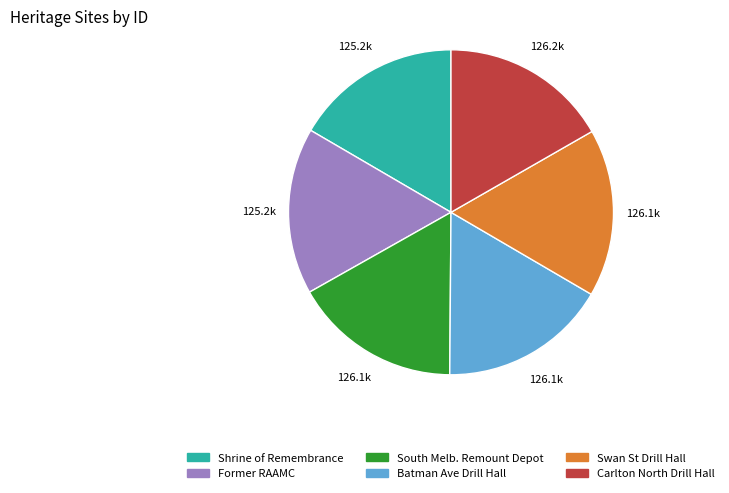

Does any single category account for the majority?

No